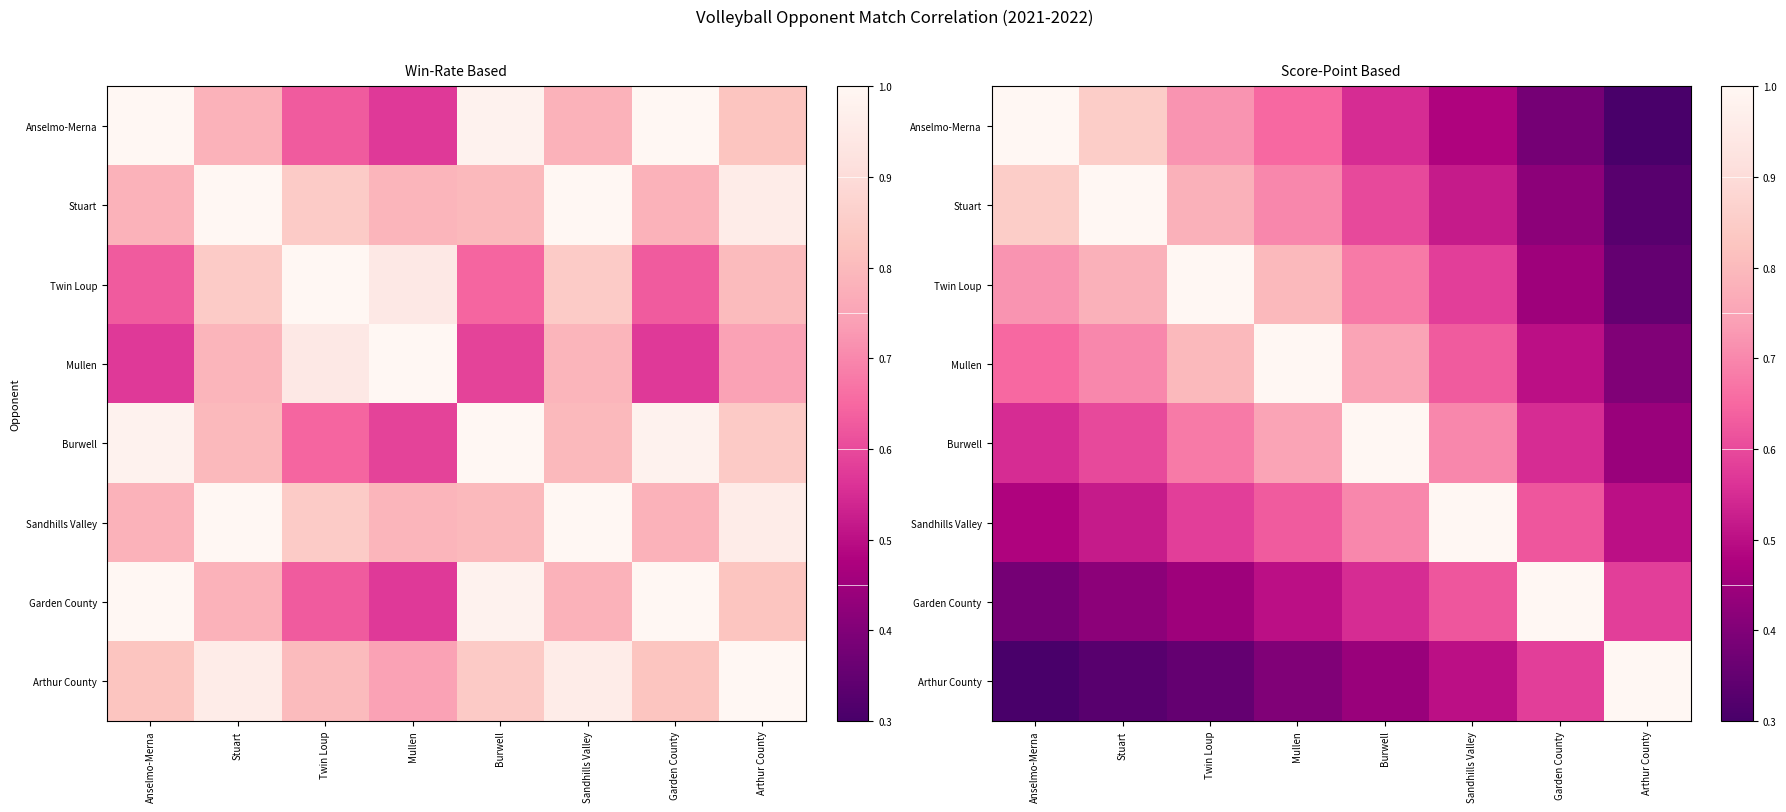

The Mullen series shows 1.4 at Twin Loup. True or false?

False